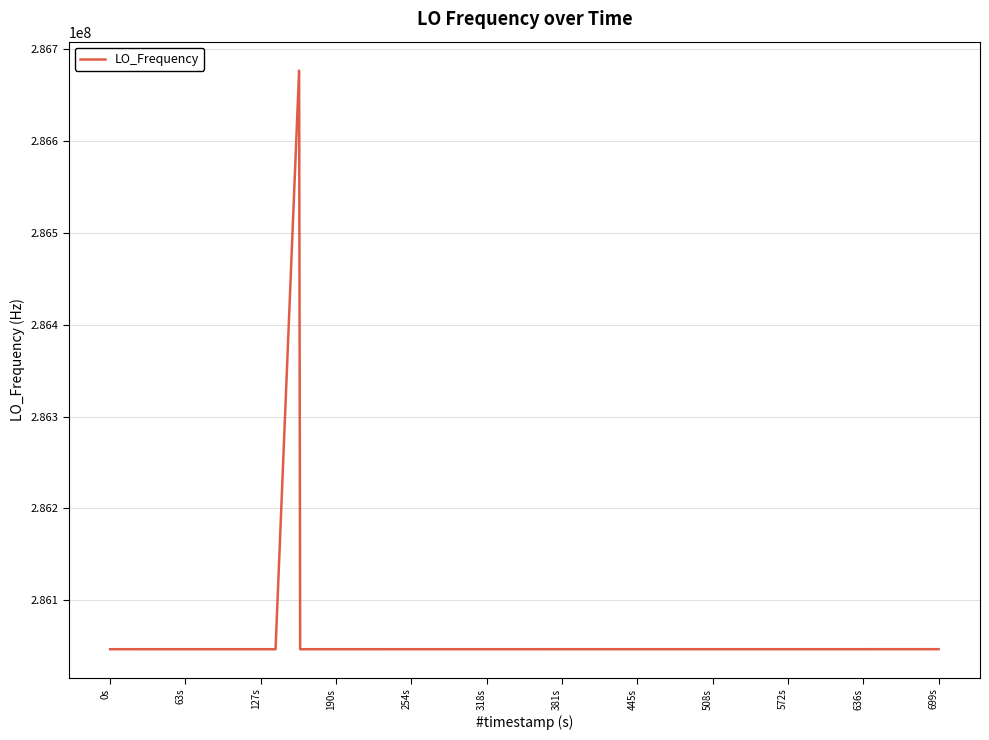

What is the minimum value shown in the chart?

286046984.6